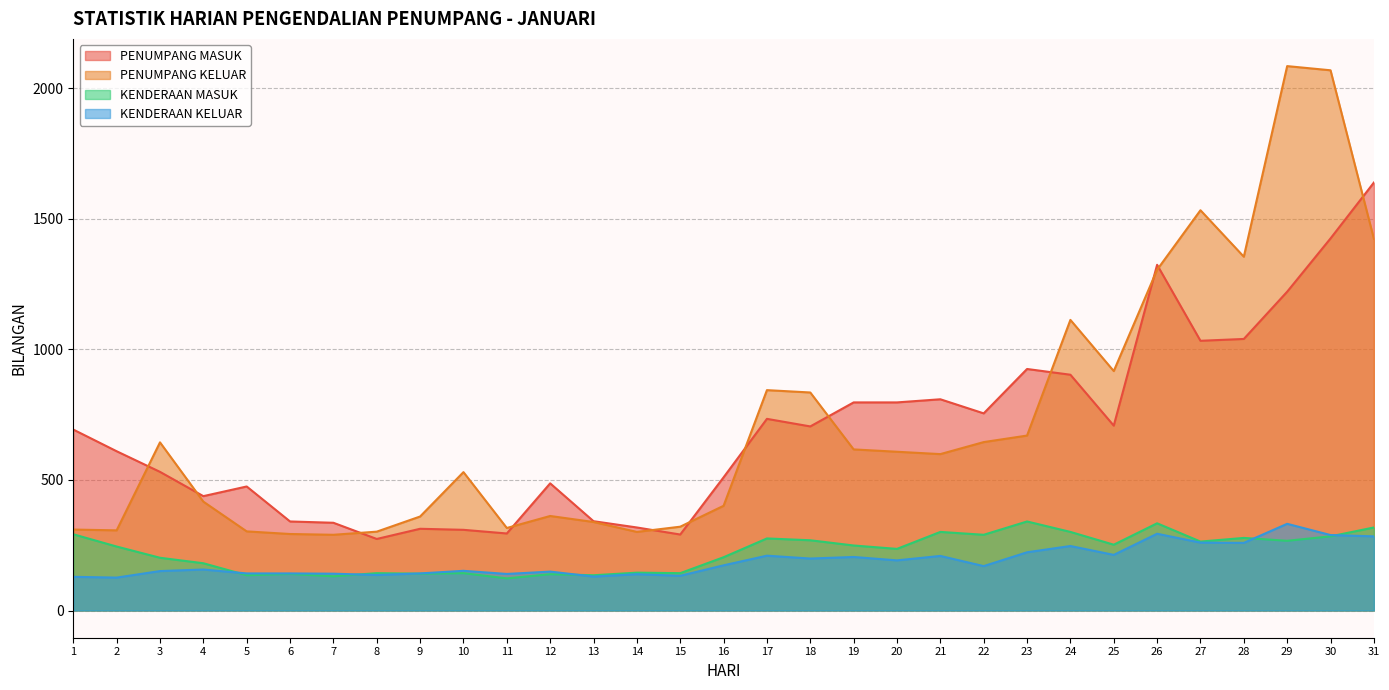

What is the value of the PENUMPANG MASUK point at the 25th from the left?

708